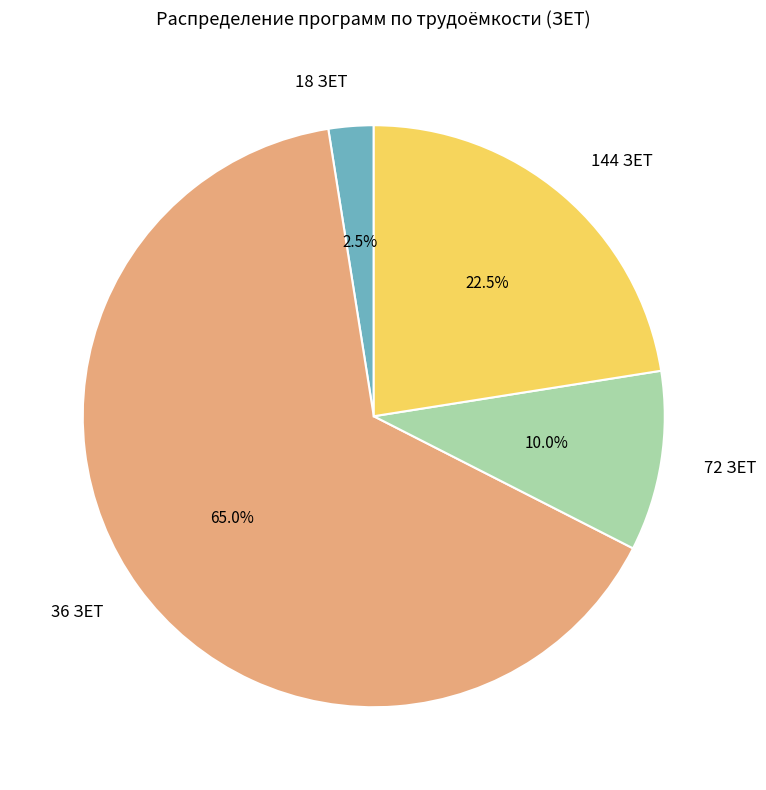

Rank the categories by value from highest to lowest.

36 ЗЕТ, 144 ЗЕТ, 72 ЗЕТ, 18 ЗЕТ